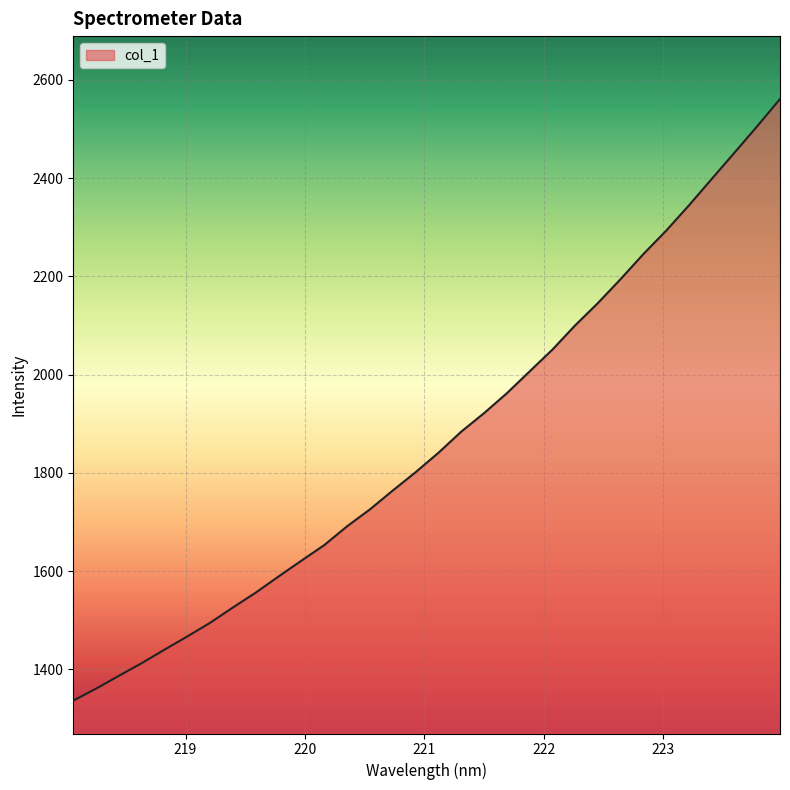

How many distinct data groups are displayed?

1